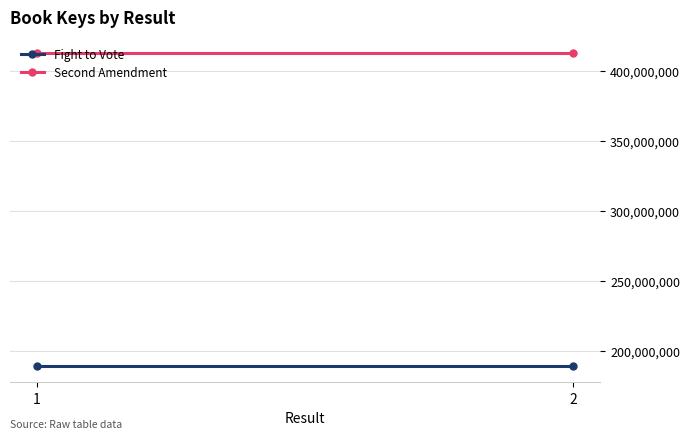

Rank the series by their maximum value, from lowest to highest.

Fight to Vote, Second Amendment